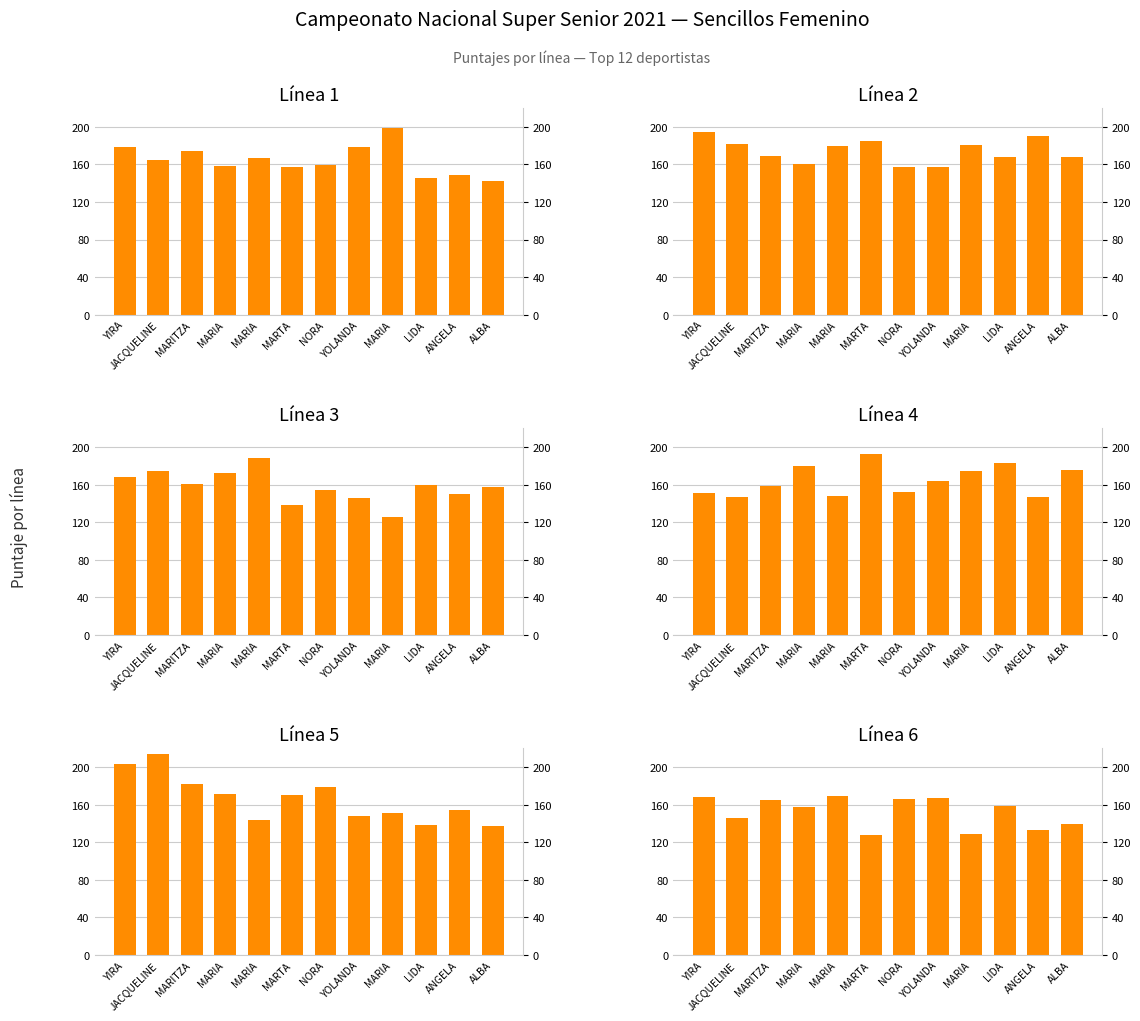

How many values in the L3 series are below 160?

6